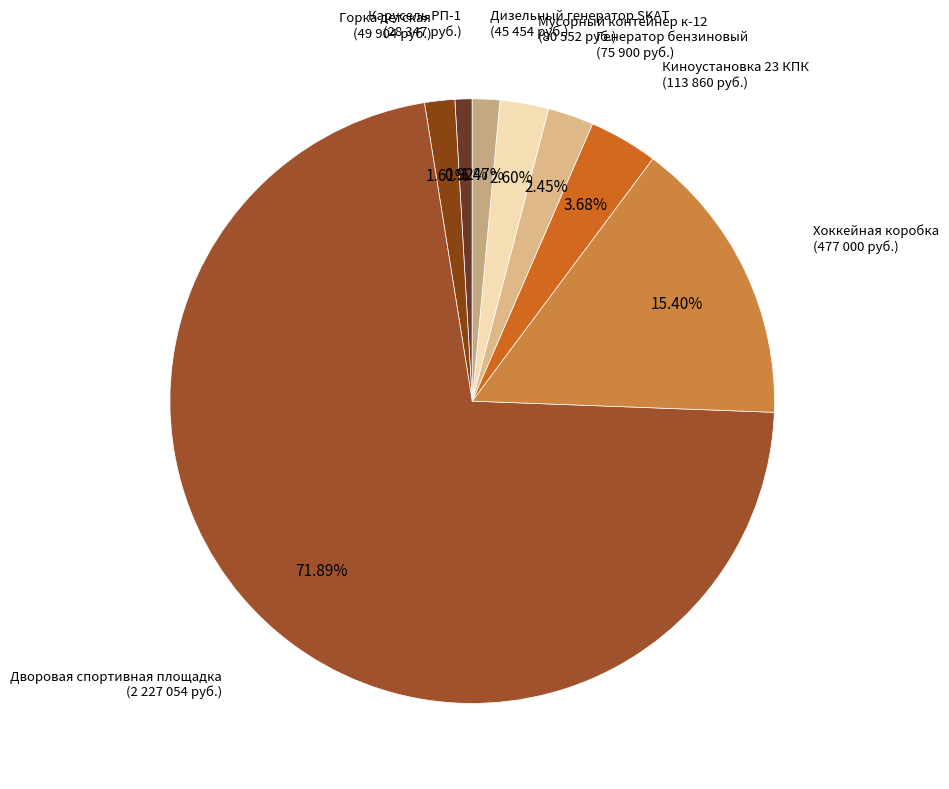

Which slice represents more than half of the pie?

Дворовая спортивная площадка